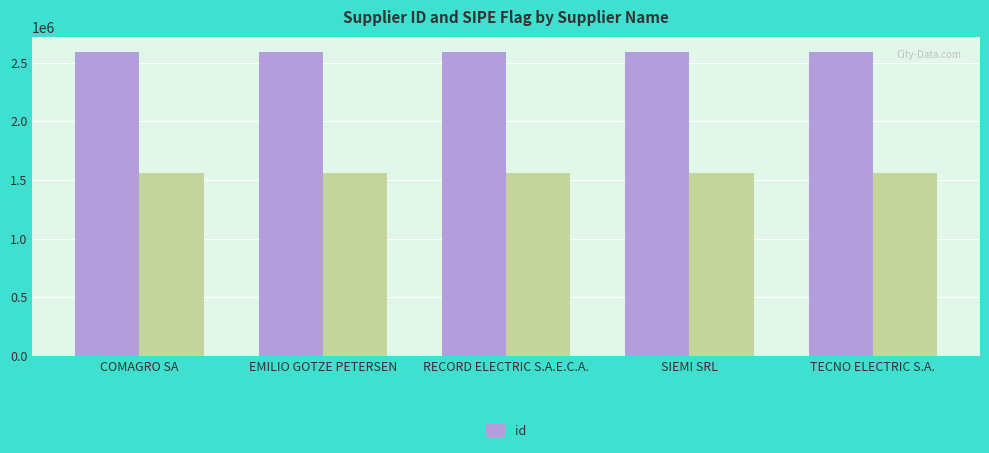

Count the number of categories in the chart.

5